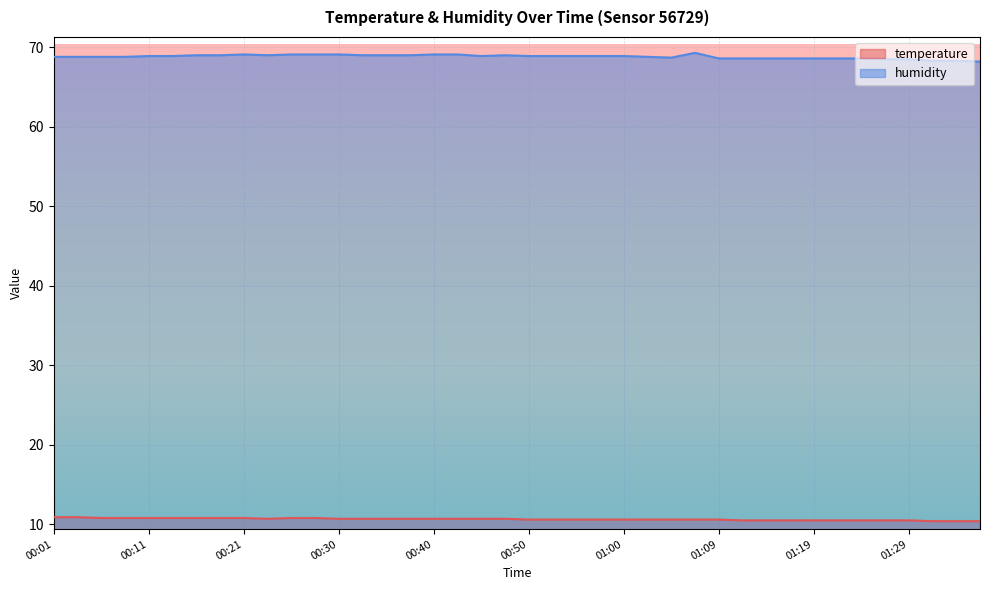

Reading left to right, transcribe all the data shown in this chart.

temperature: 00:01=10.9	00:04=10.9	00:06=10.8	00:08=10.8	00:11=10.8	00:13=10.8	00:16=10.8	00:18=10.8	00:21=10.8	00:23=10.7	00:25=10.8	00:28=10.8	00:30=10.7	00:33=10.7	00:35=10.7	00:38=10.7	00:40=10.7	00:43=10.7	00:45=10.7	00:47=10.7	00:50=10.6	00:52=10.6	00:55=10.6	00:57=10.6	01:00=10.6	01:02=10.6	01:04=10.6	01:07=10.6	01:09=10.6	01:12=10.5	01:14=10.5	01:17=10.5	01:19=10.5	01:21=10.5	01:24=10.5	01:26=10.5	01:29=10.5	01:31=10.4	01:34=10.4	01:36=10.4
humidity: 00:01=68.8	00:04=68.8	00:06=68.8	00:08=68.8	00:11=68.9	00:13=68.9	00:16=69.0	00:18=69.0	00:21=69.1	00:23=69.0	00:25=69.1	00:28=69.1	00:30=69.1	00:33=69.0	00:35=69.0	00:38=69.0	00:40=69.1	00:43=69.1	00:45=68.9	00:47=69.0	00:50=68.9	00:52=68.9	00:55=68.9	00:57=68.9	01:00=68.9	01:02=68.8	01:04=68.7	01:07=69.3	01:09=68.6	01:12=68.6	01:14=68.6	01:17=68.6	01:19=68.6	01:21=68.6	01:24=68.6	01:26=68.5	01:29=68.5	01:31=68.3	01:34=68.3	01:36=68.2